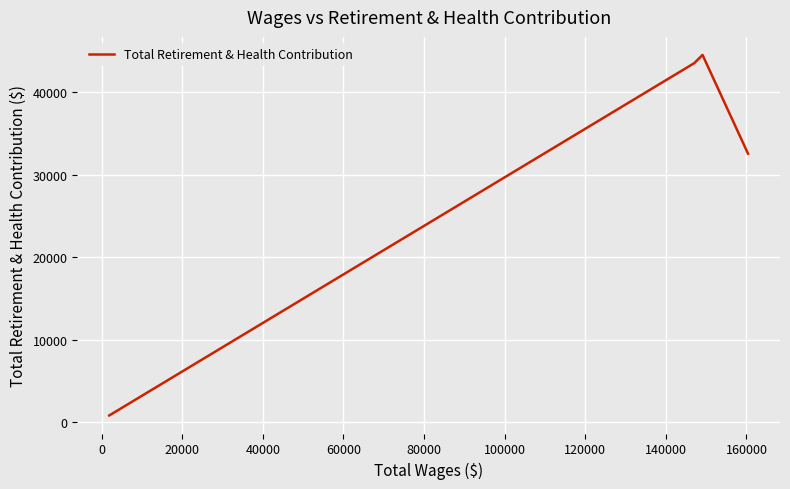

What is the average value?

30356